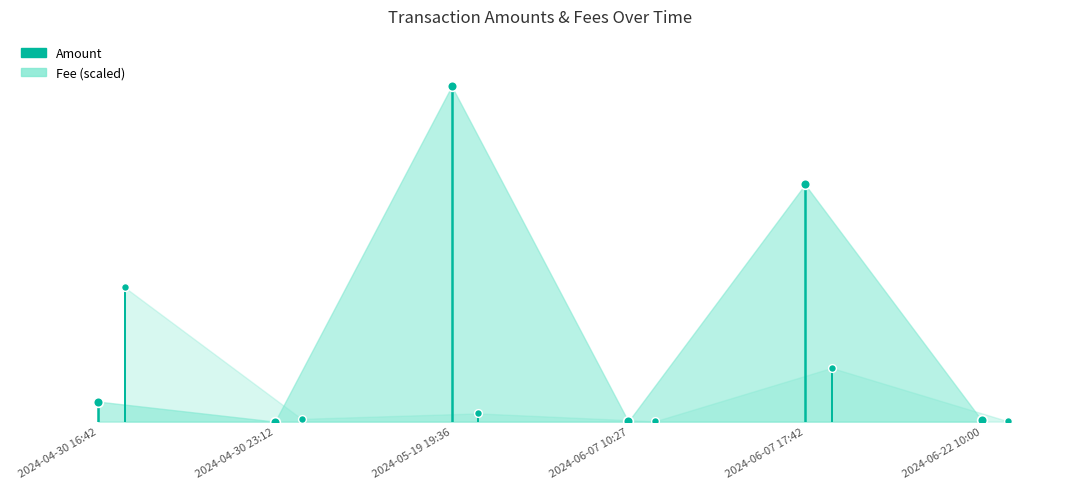

Which series has the largest total across all categories?

Amount